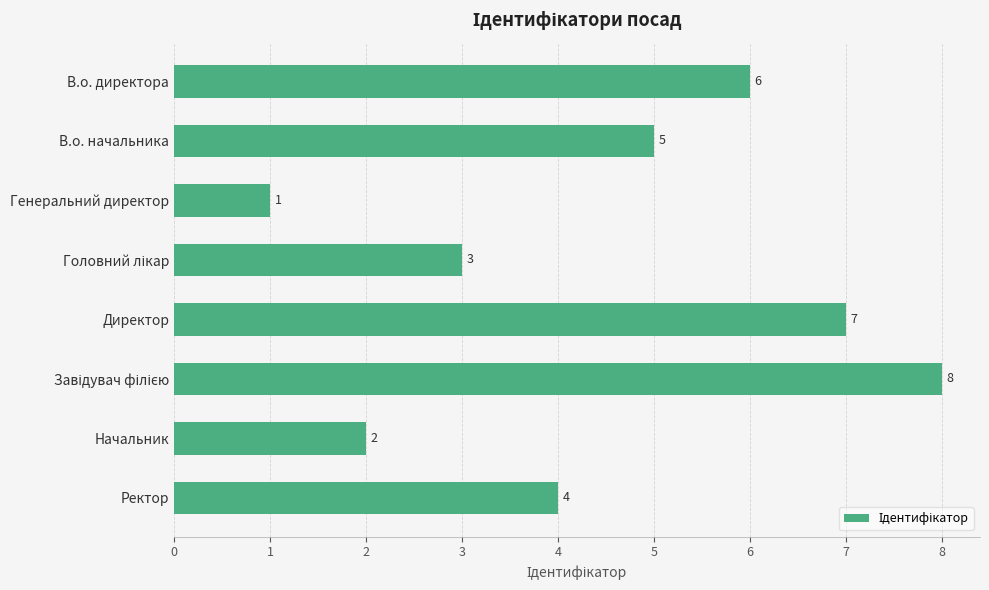

How many data points does each series have?

8